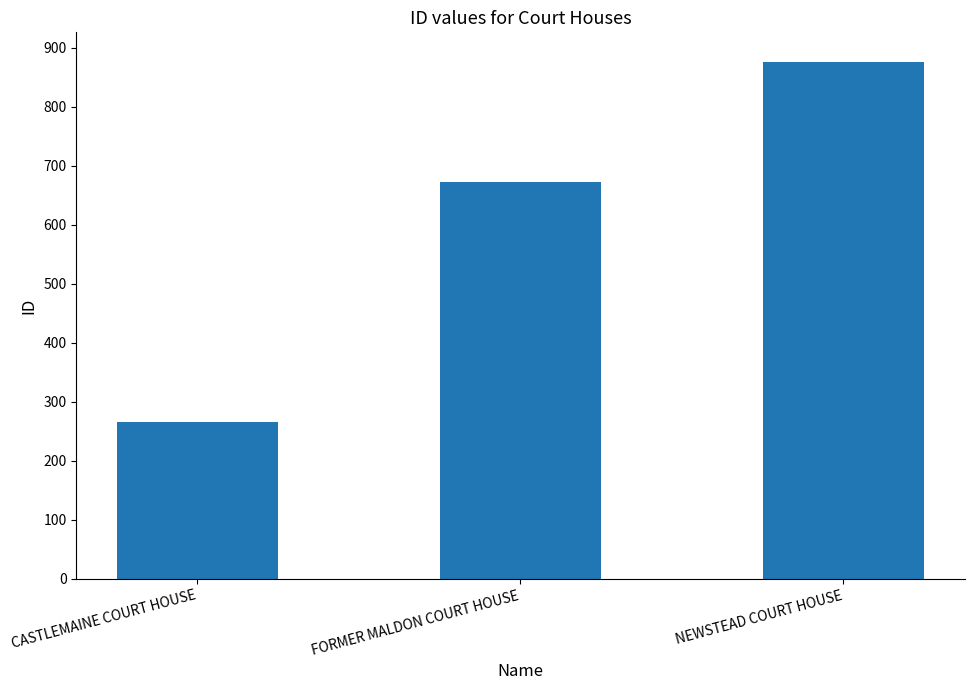

What is the difference between the second highest and minimum values?

407